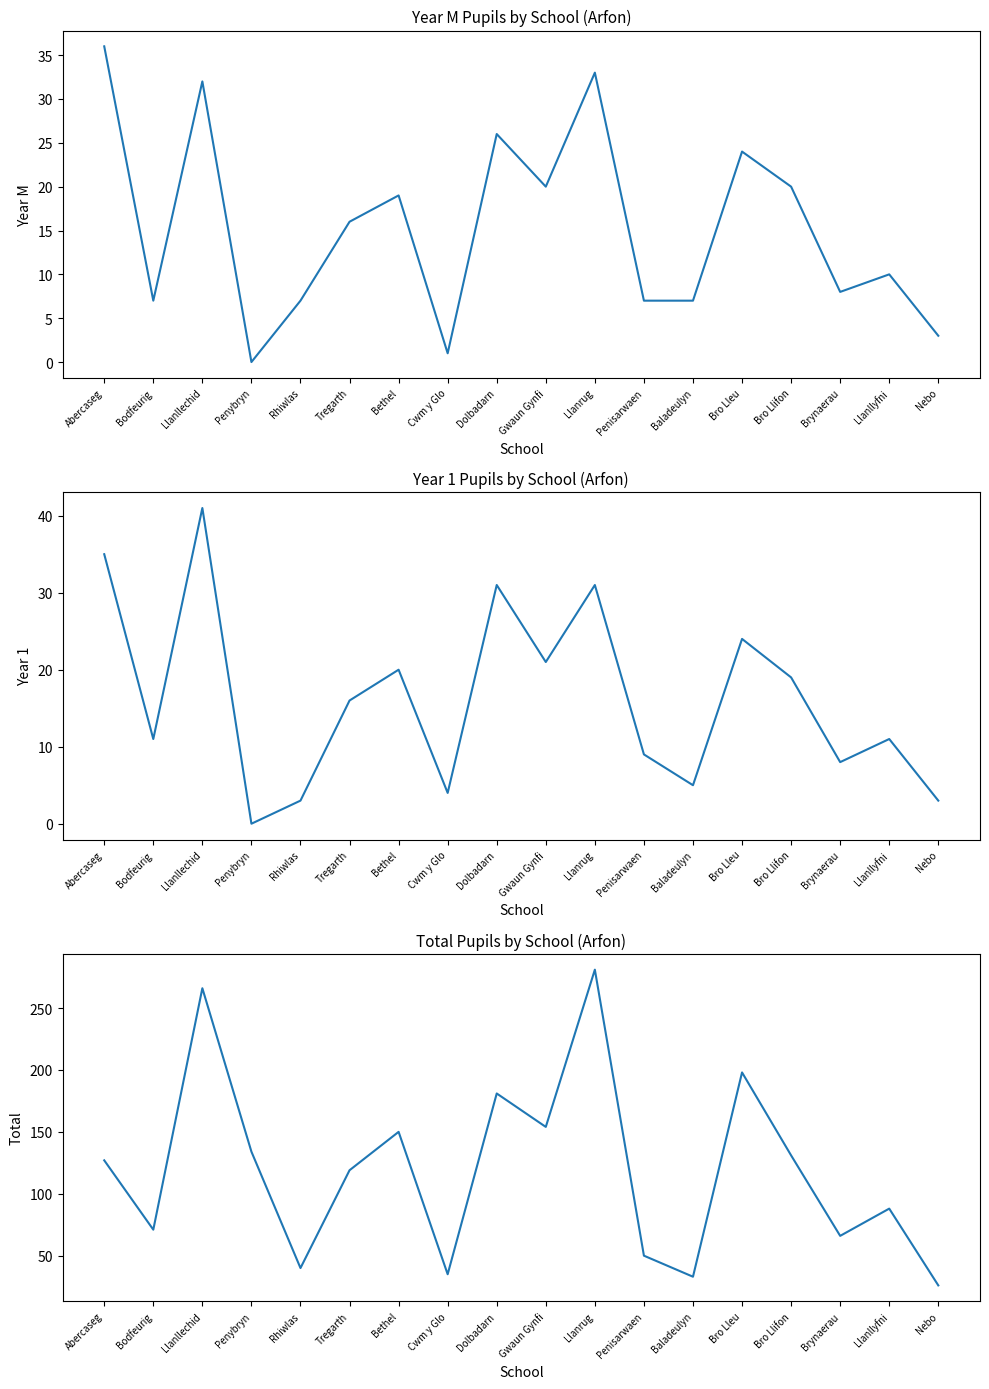

True or false: Total has a value of 119 at Tregarth.

True